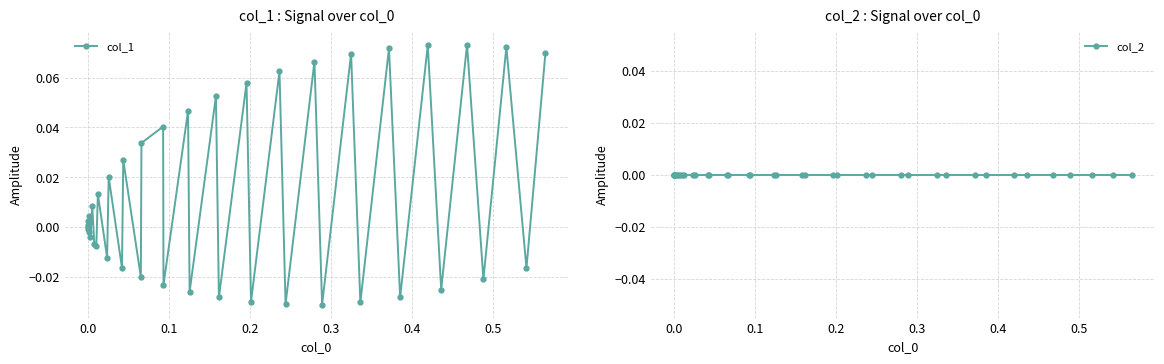

How many lines are shown in the chart?

2